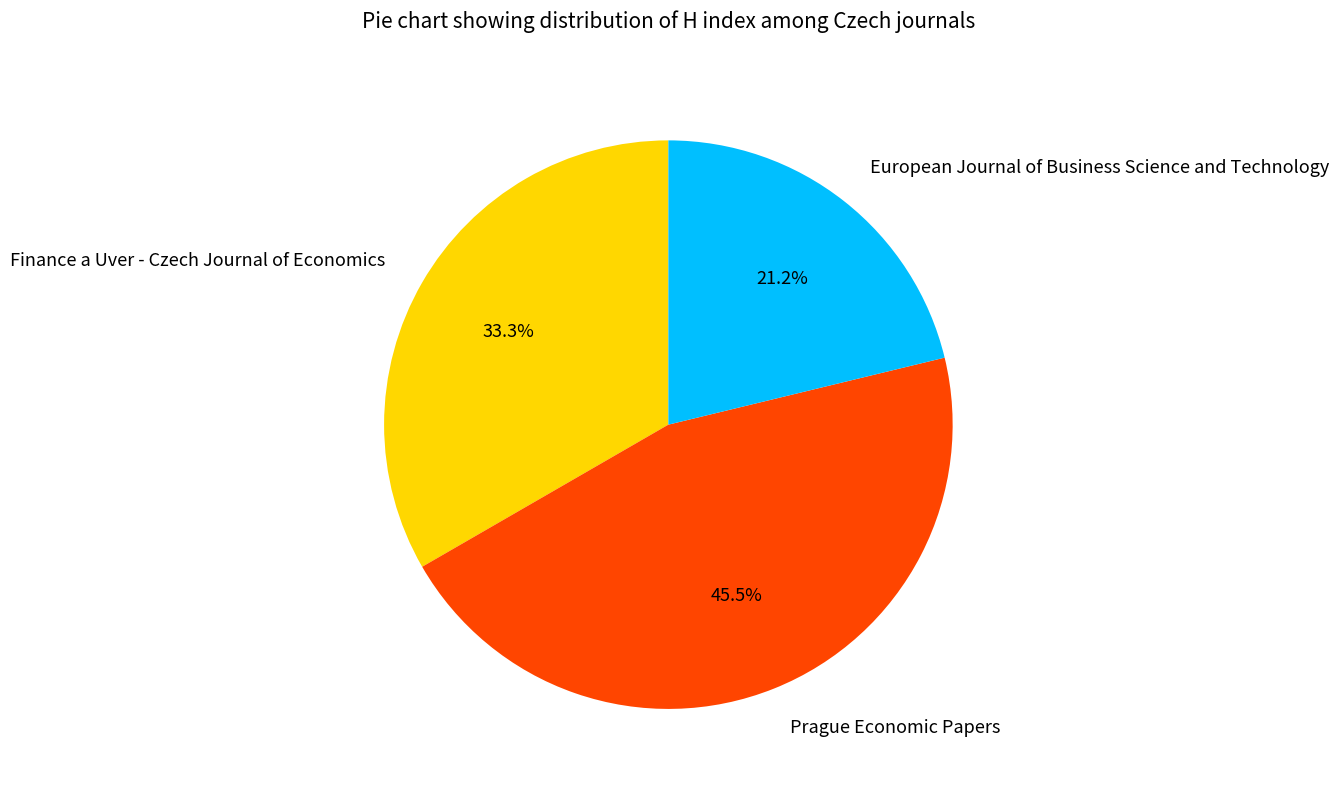

Is there a majority slice in this chart?

No